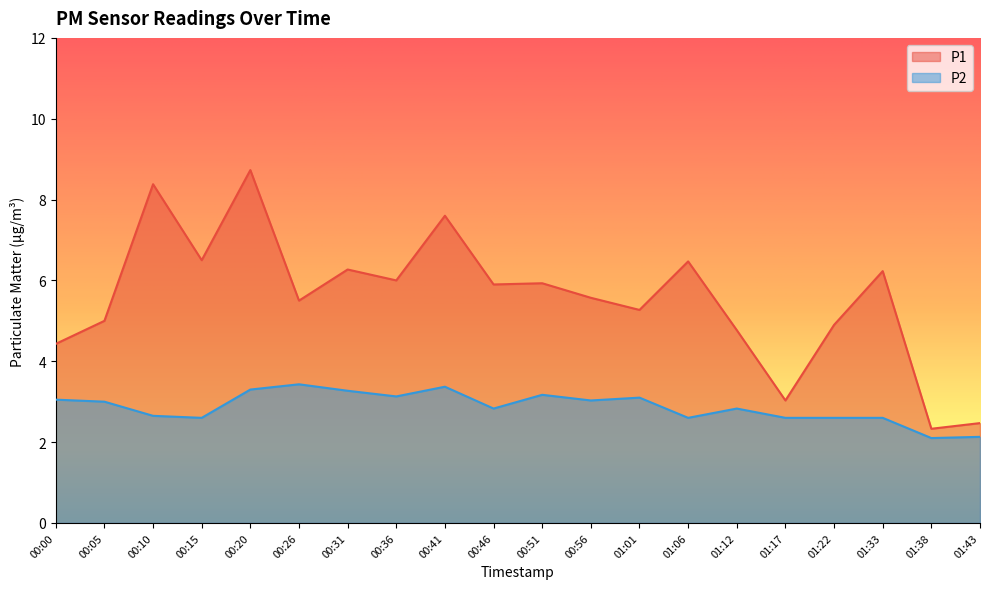

True or false: P2 and P1 cross at least once.

False